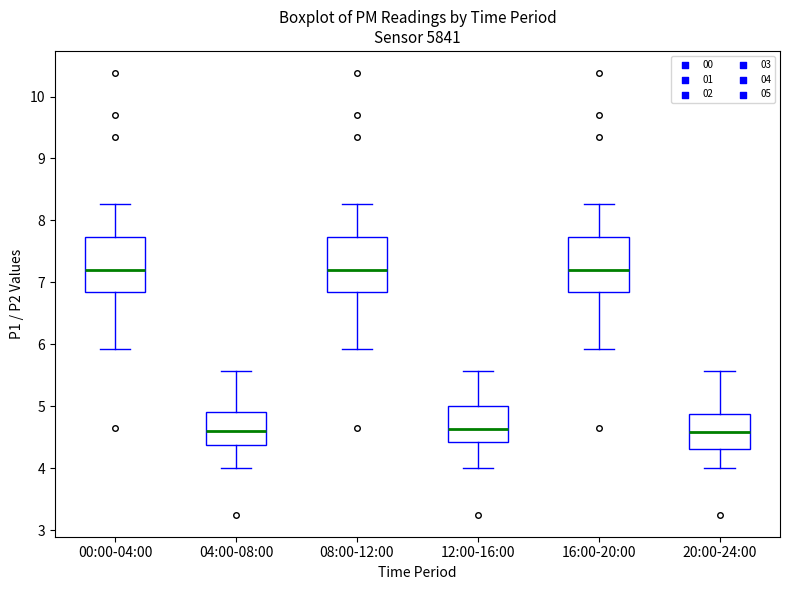

Where is the upper edge of the box for 04:00-08:00 on the y-axis? The values are not printed on the chart, so give them approximately, as read against the axis.

4.9